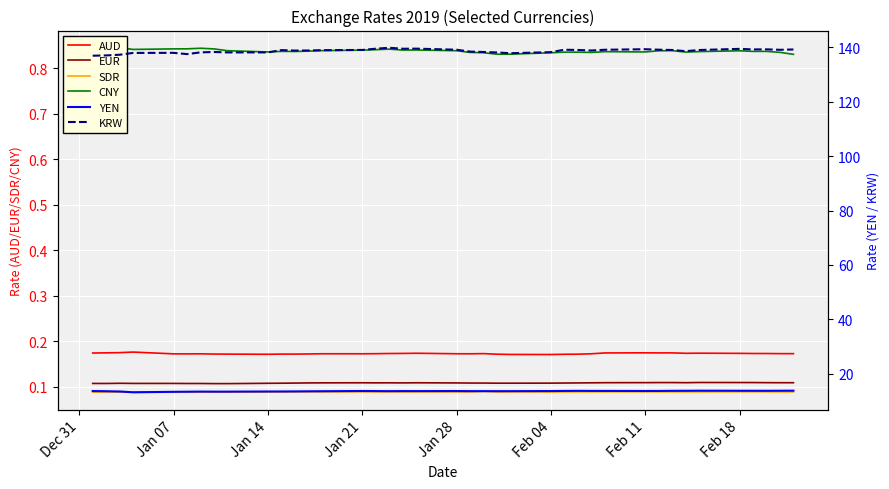

True or false: EUR and AUD cross at least once.

False